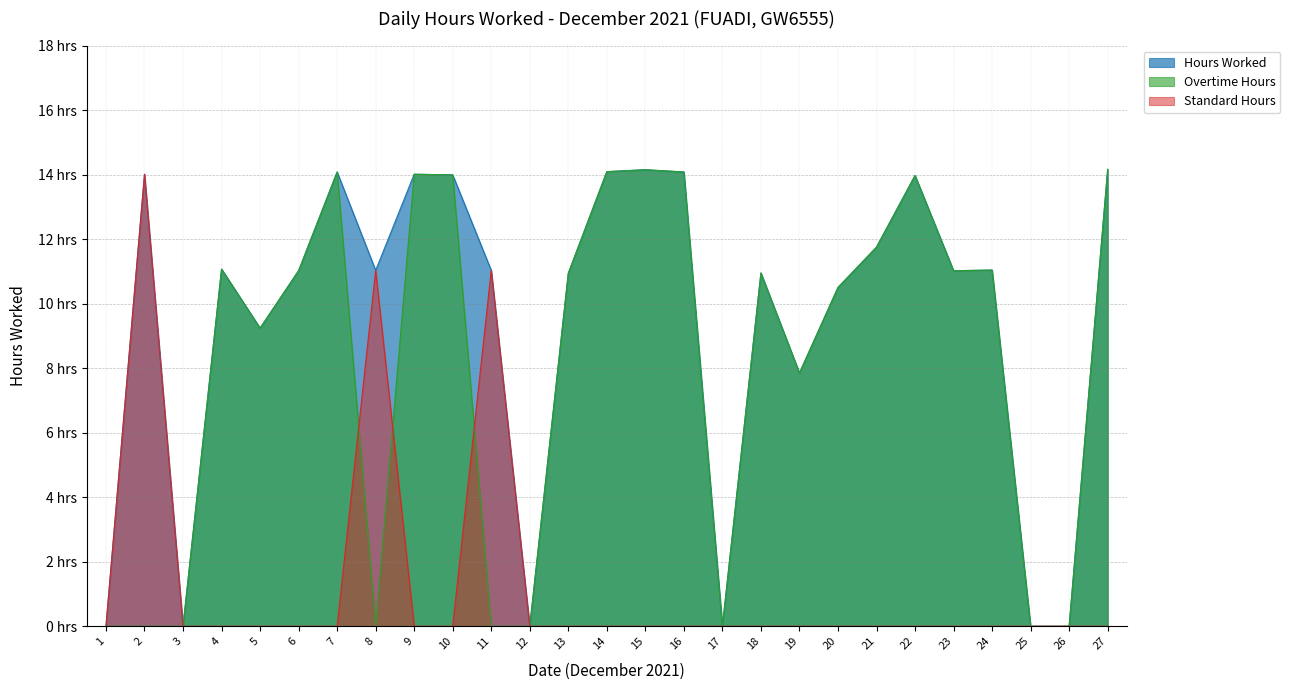

True or false: Overtime and Hours Worked cross at least once.

False